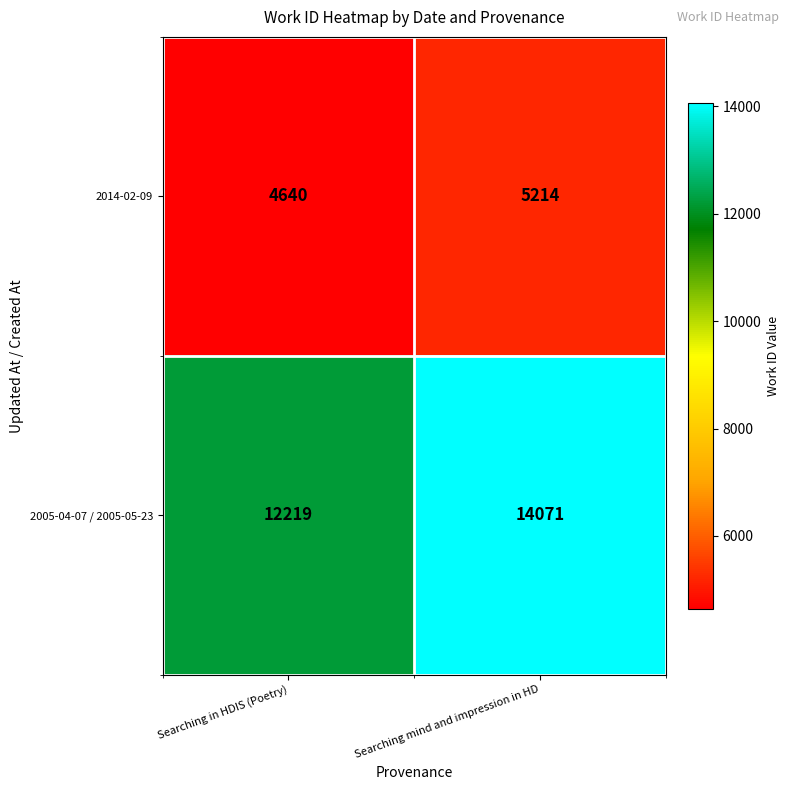

Rank the series by their average value, from highest to lowest.

2005-04-07 / 2005-05-23, 2014-02-09